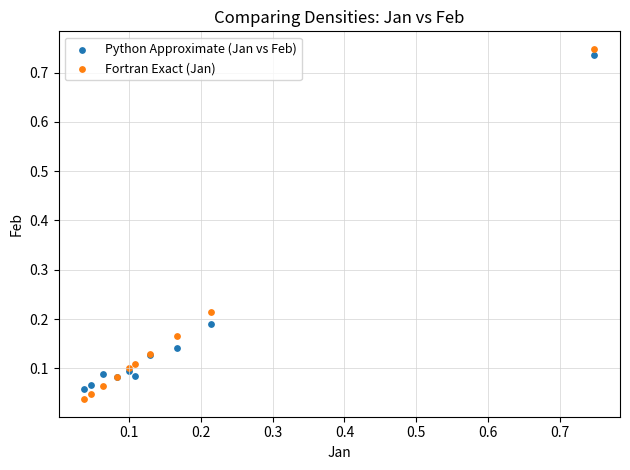

Which series reaches the minimum Y coordinate?

Fortran Exact (Jan)